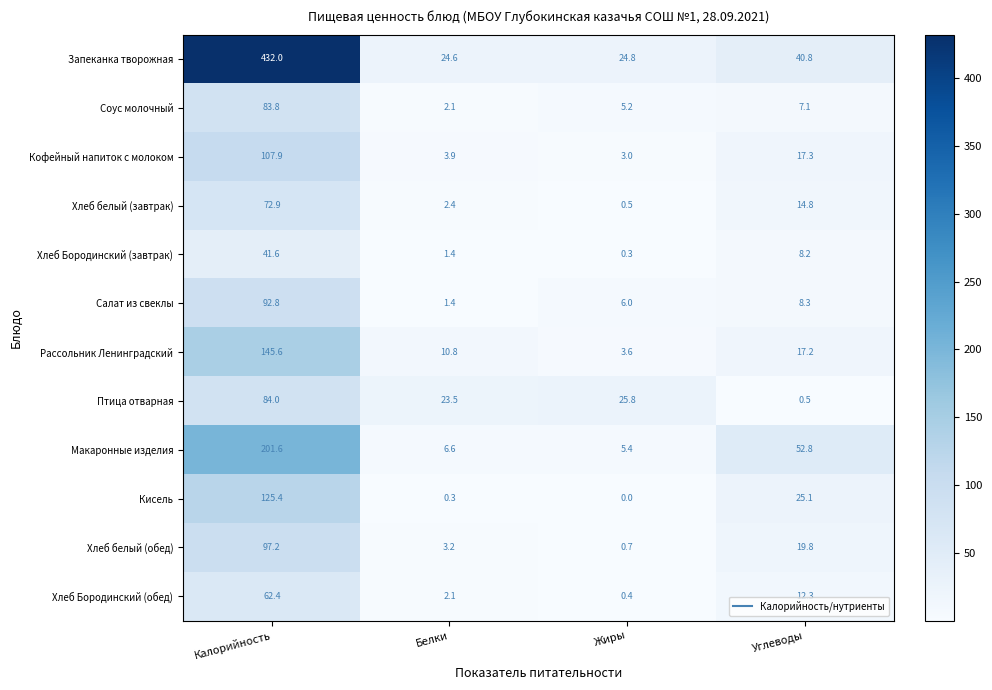

At which label is Макаронные изделия closest to 103?

Углеводы